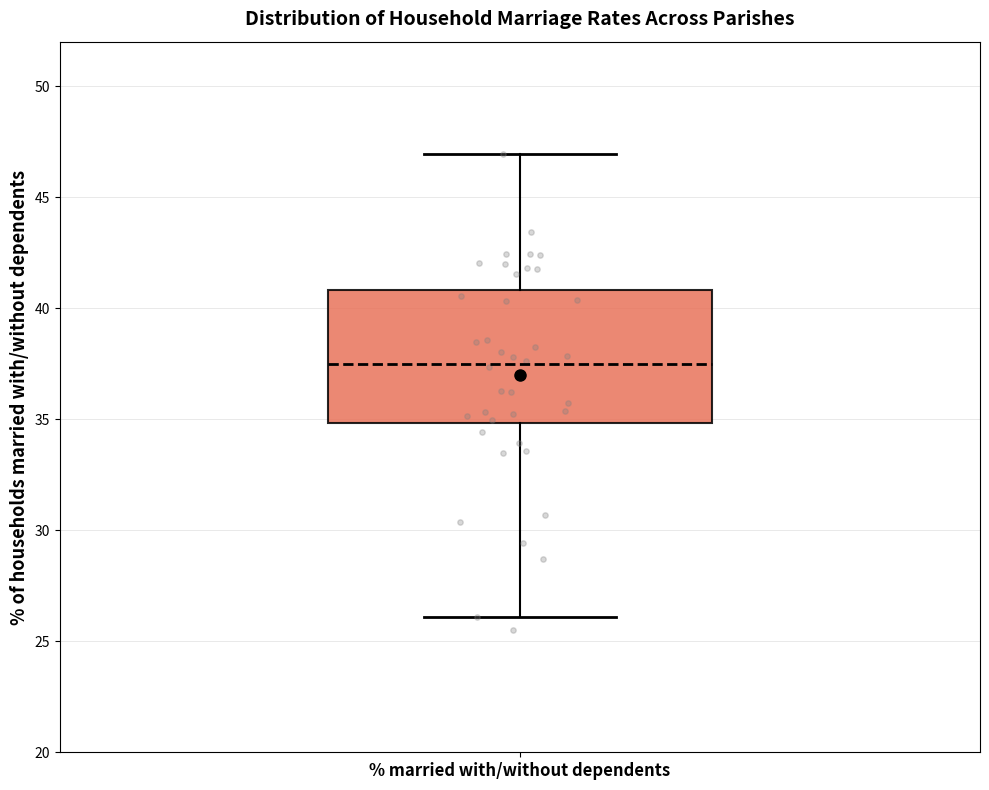

Where is the upper edge of the box for % married with/without dependents on the y-axis? The values are not printed on the chart, so give them approximately, as read against the axis.

41.0